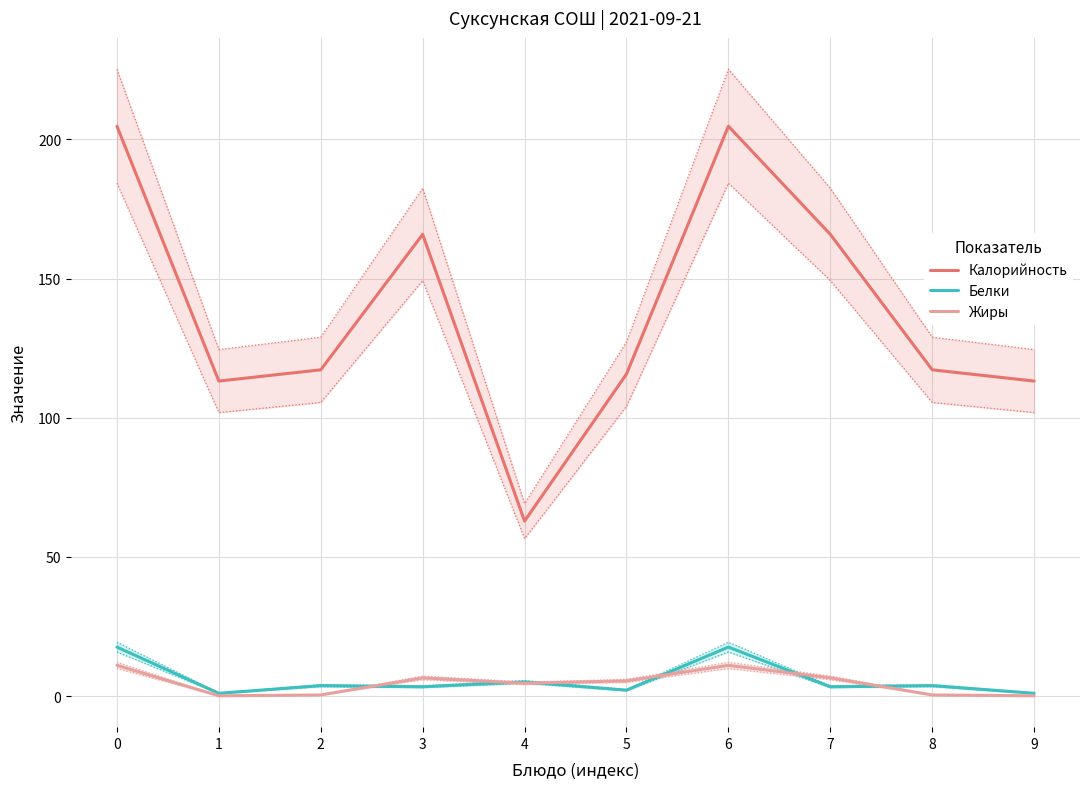

How many categories are shown in the chart?

10